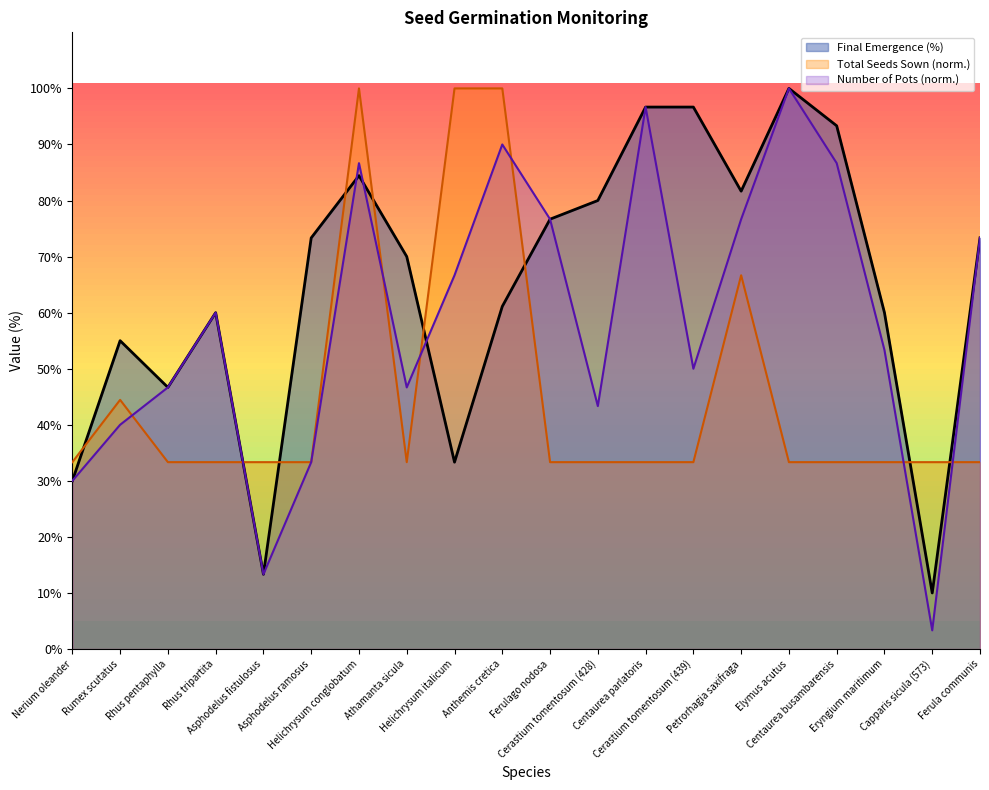

True or false: Final Emergence (%) and Number of Pots (norm.) cross at least once.

True